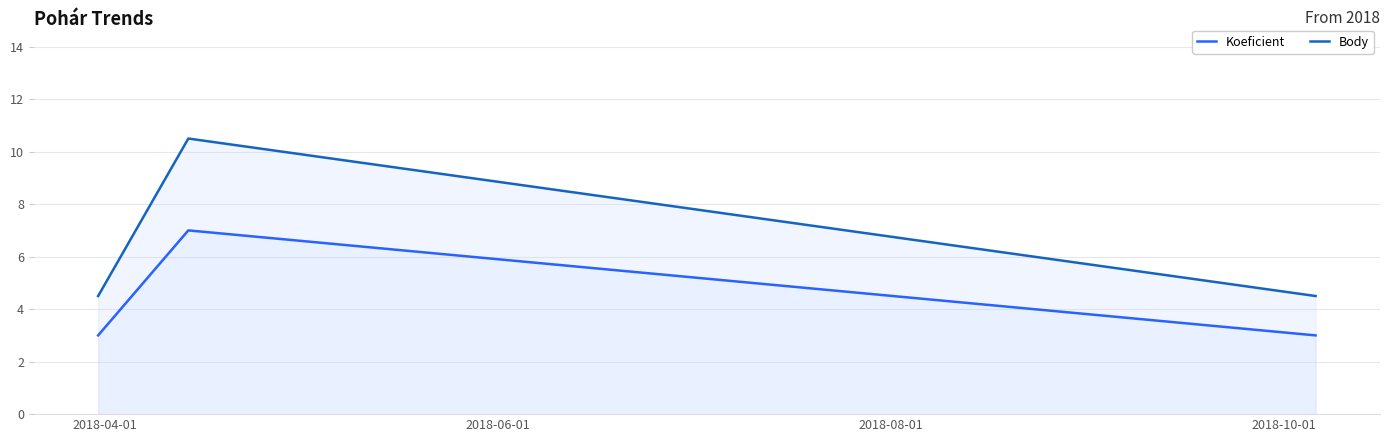

At how many categories does at least one series exceed 6?

1